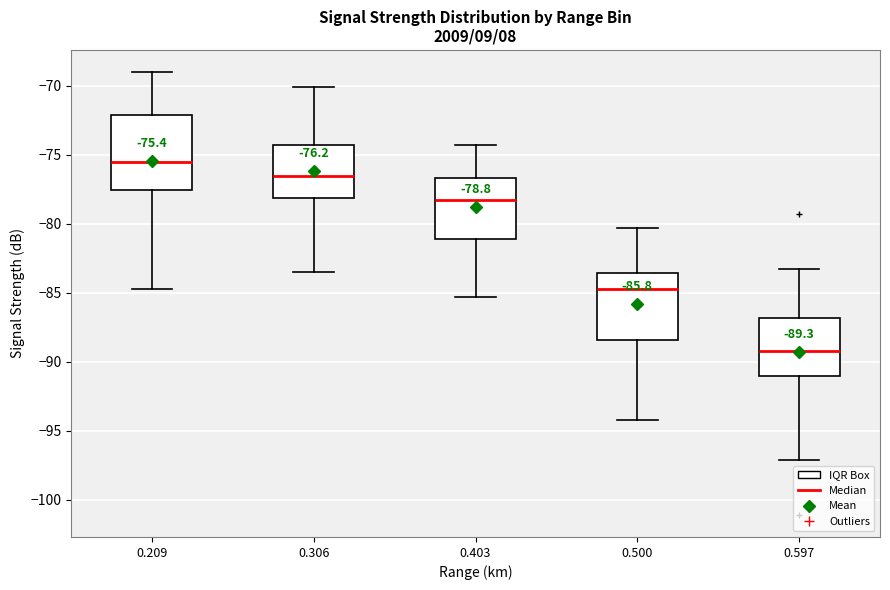

Which box has the lowest median line?

0.597